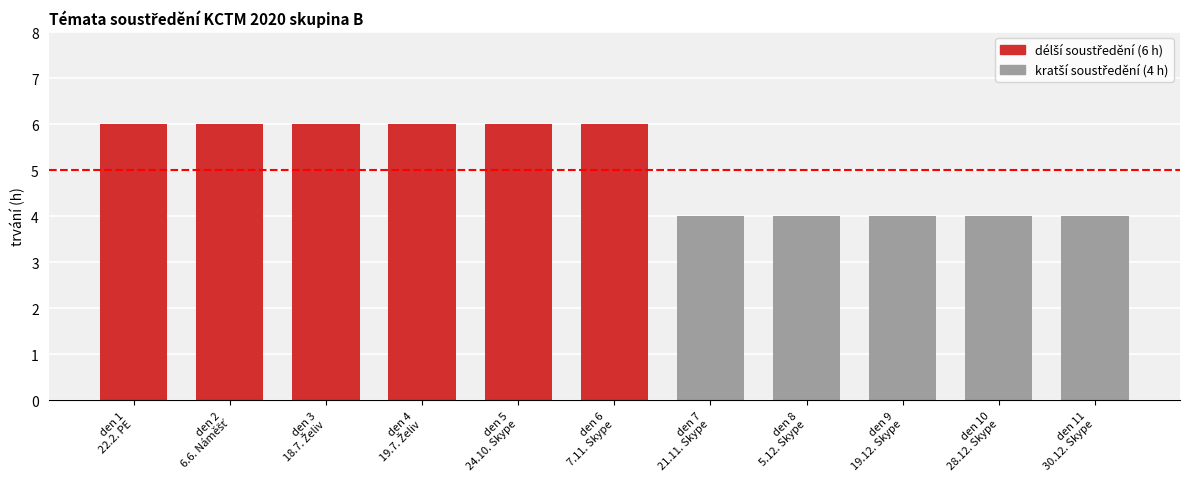

How many distinct data groups are displayed?

1